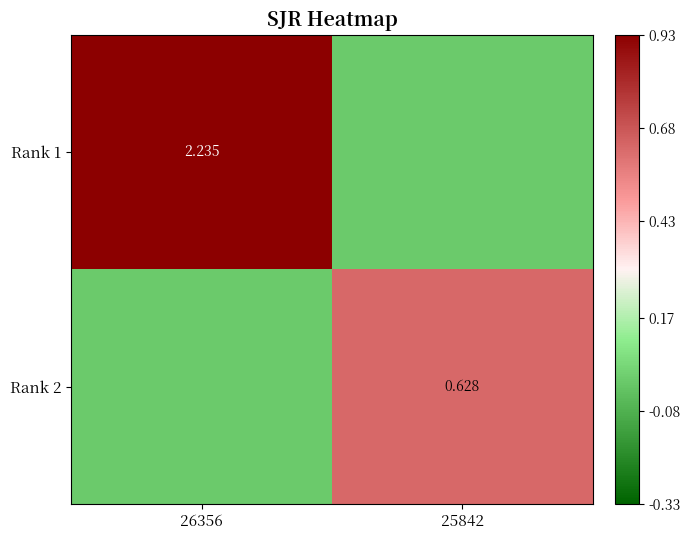

Rank the series at 25842 from highest to lowest value.

Rank 2, Rank 1